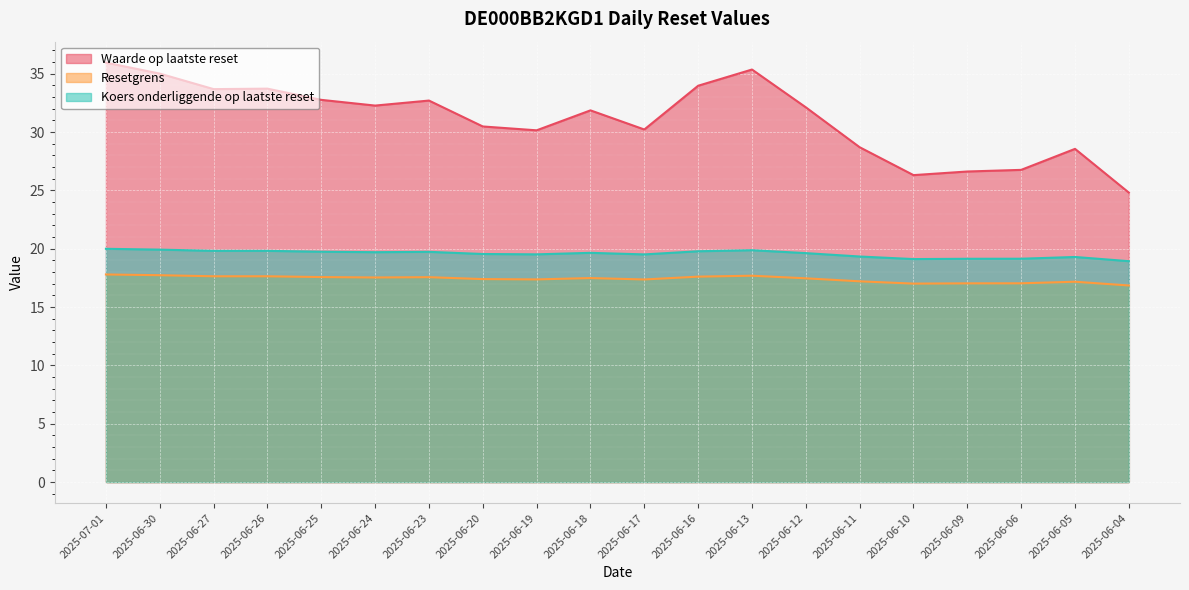

How many lines are shown in the chart?

3